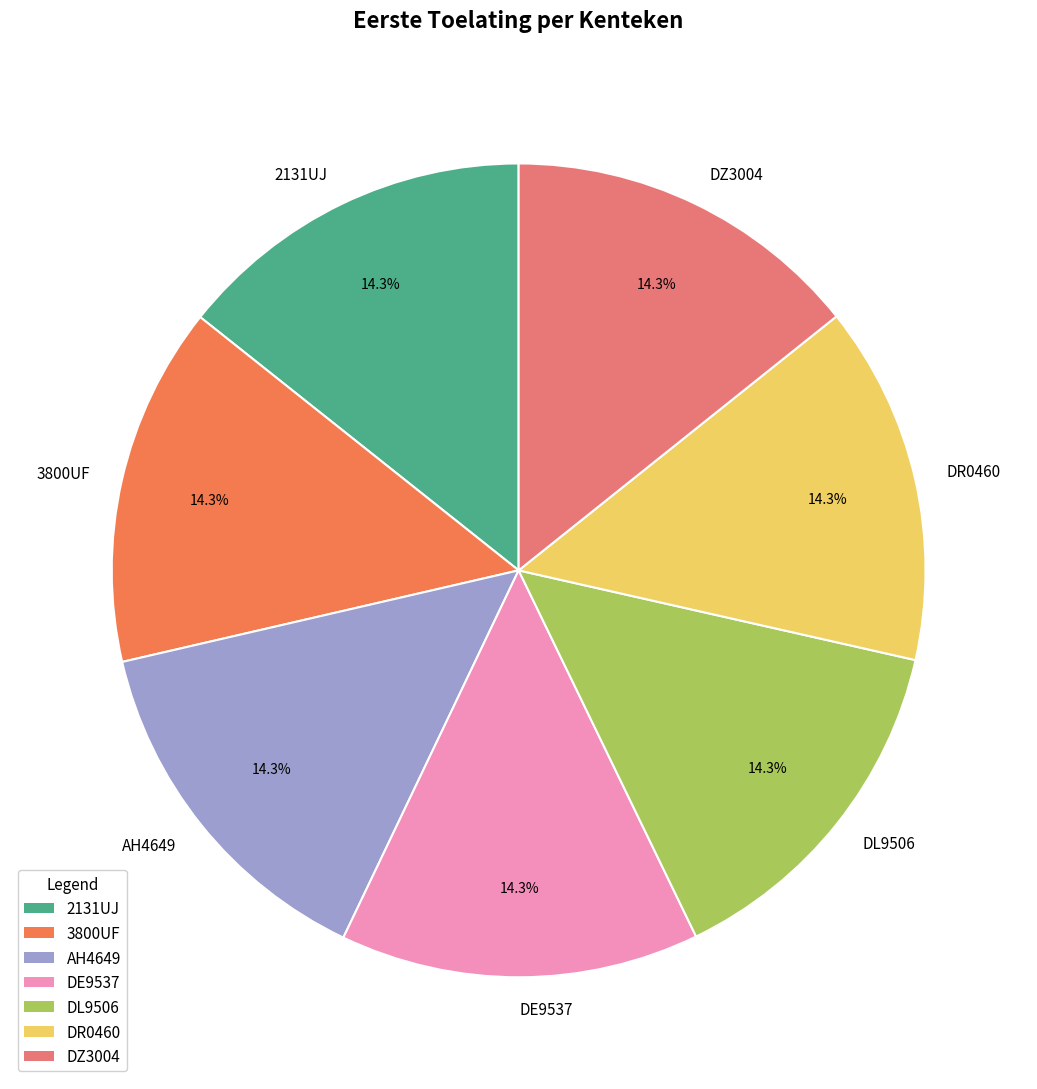

To the nearest percent, what percentage of the pie is AH4649?

14%